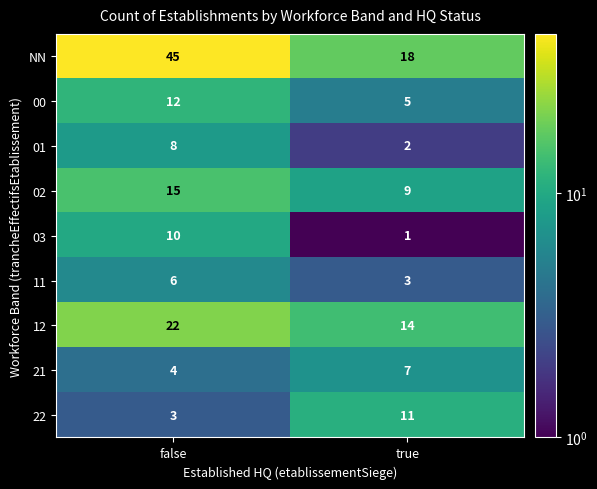

Is it true that 02 equals 12 at true?

False